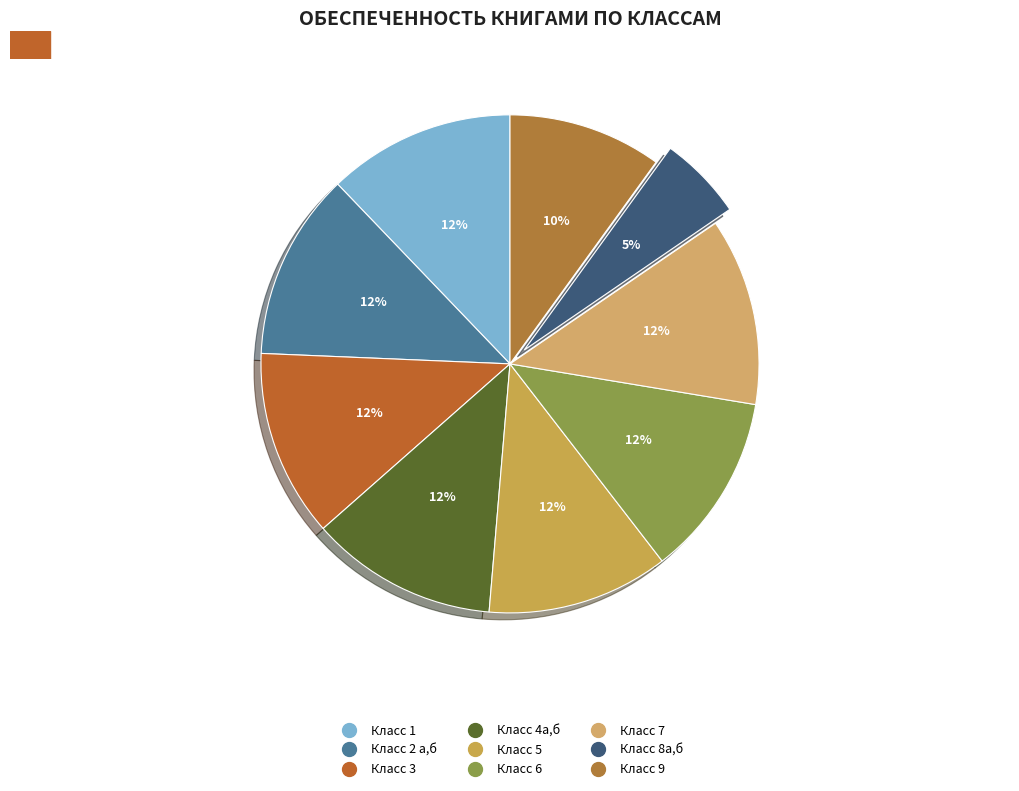

Which category has the smallest portion of the pie?

8а,б